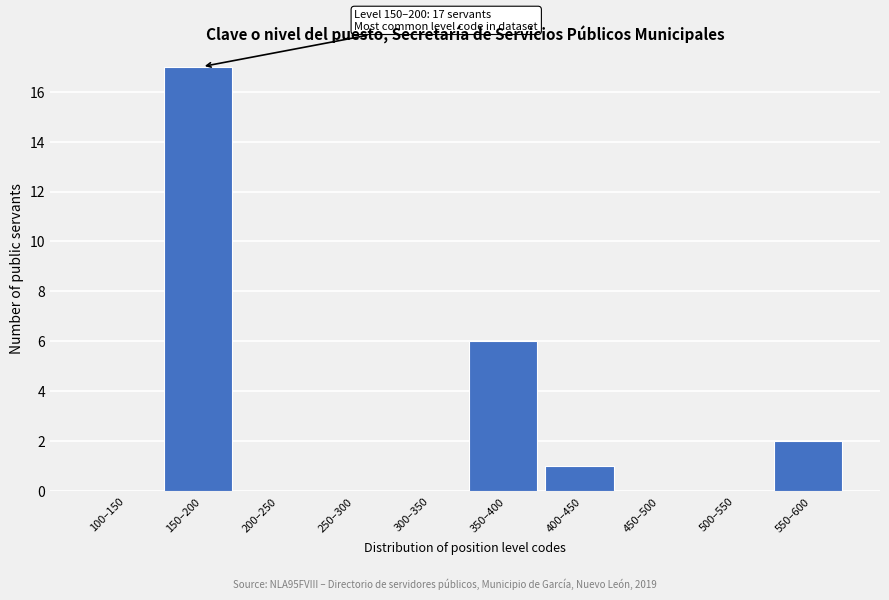

Reading left to right, list all the values displayed in this chart.

100–150=0	150–200=17	200–250=0	250–300=0	300–350=0	350–400=6	400–450=1	450–500=0	500–550=0	550–600=2